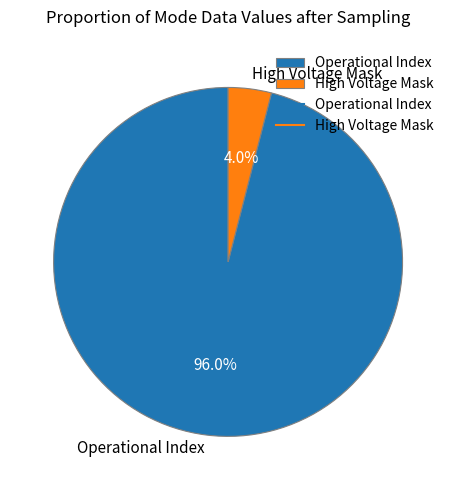

To the nearest percent, what is the average slice percentage?

50%